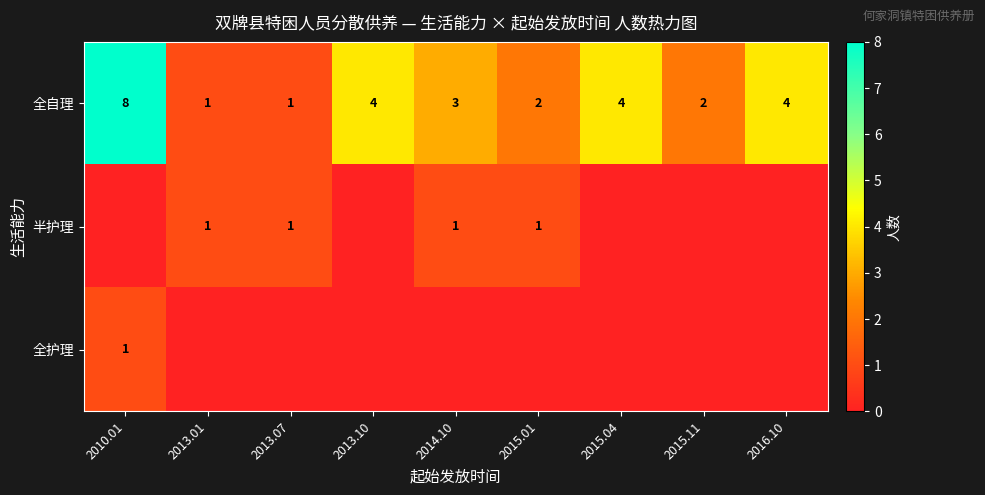

Which has a higher value, 2015.11 or 2014.10?

2014.10